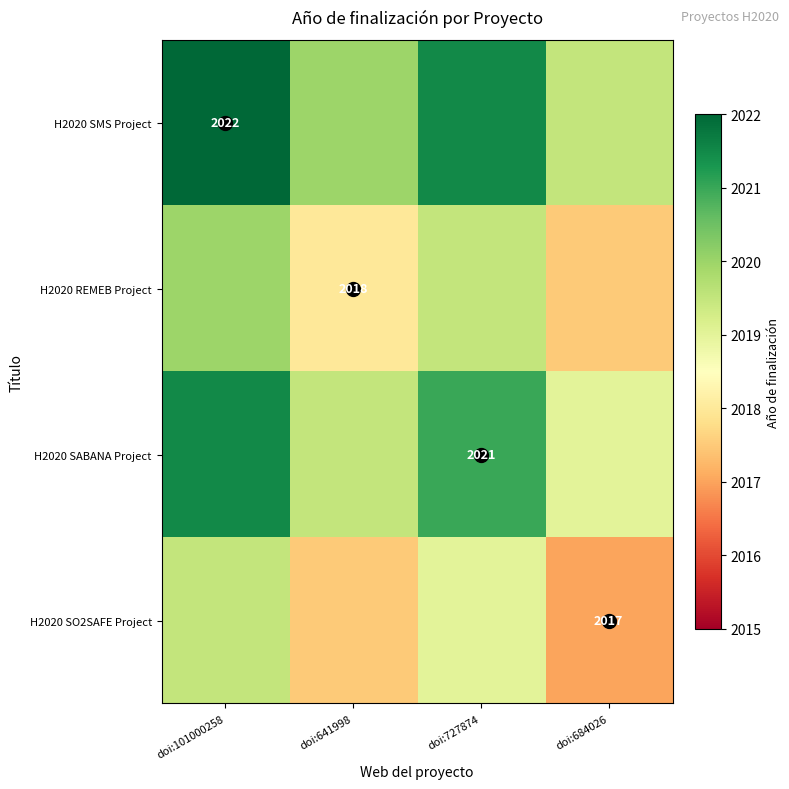

What is the total value across all series at doi:684026?

8073.0